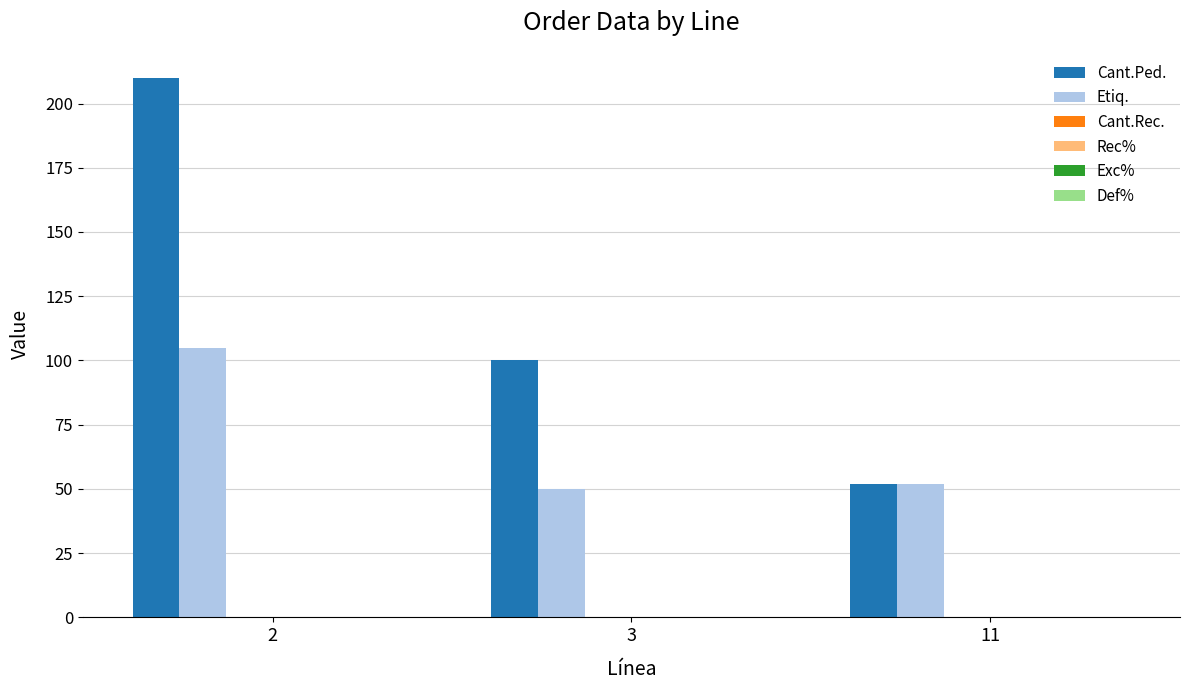

What is the smallest value displayed?

50